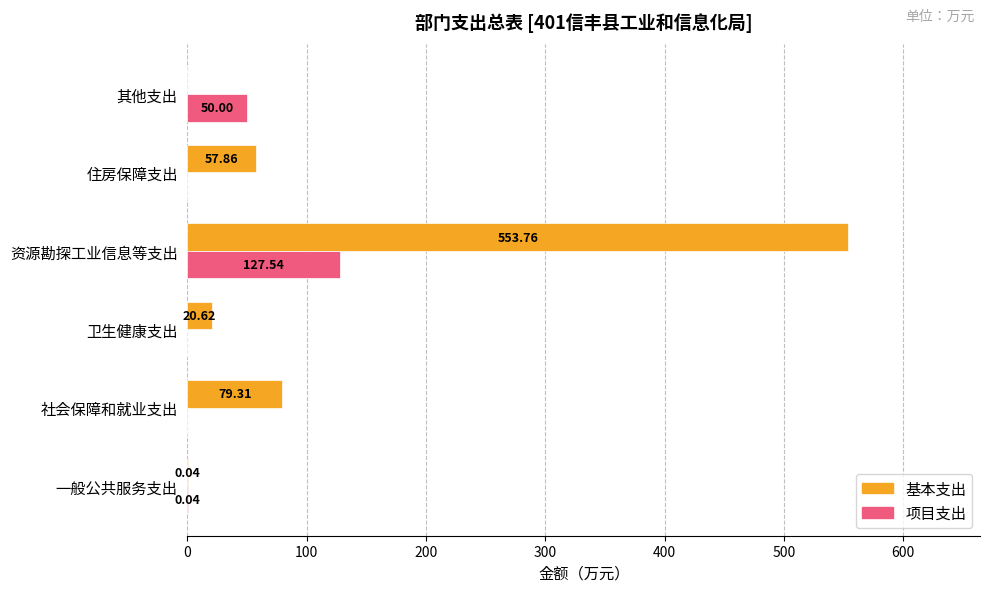

At which category does the chart reach its peak across all series?

资源勘探工业信息等支出